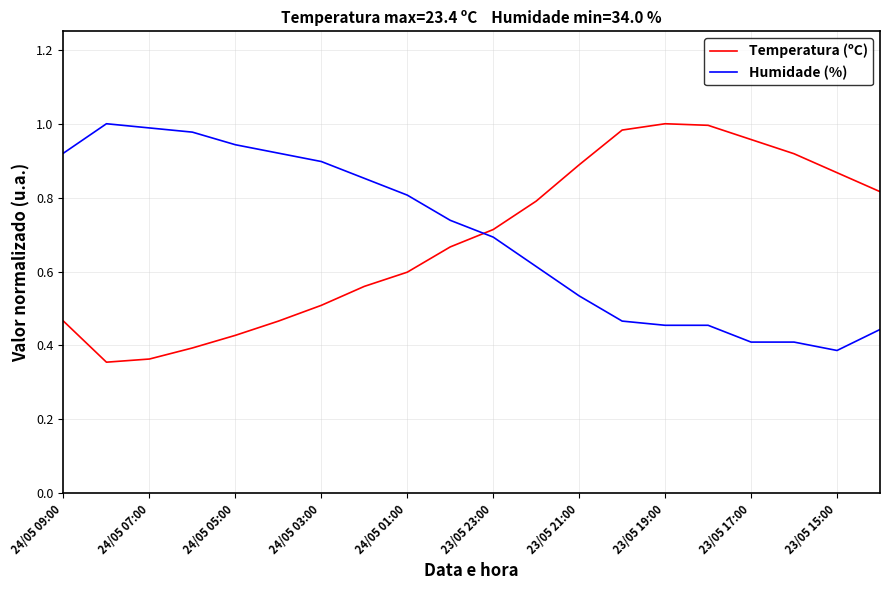

How many lines are shown in the chart?

2